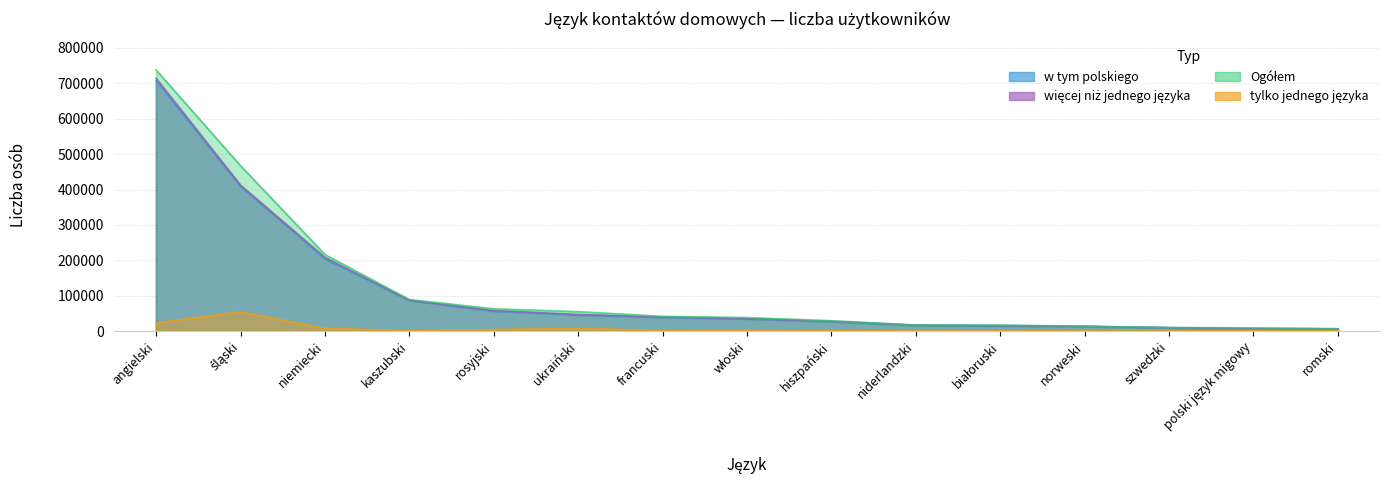

What position from the left is francuski?

7